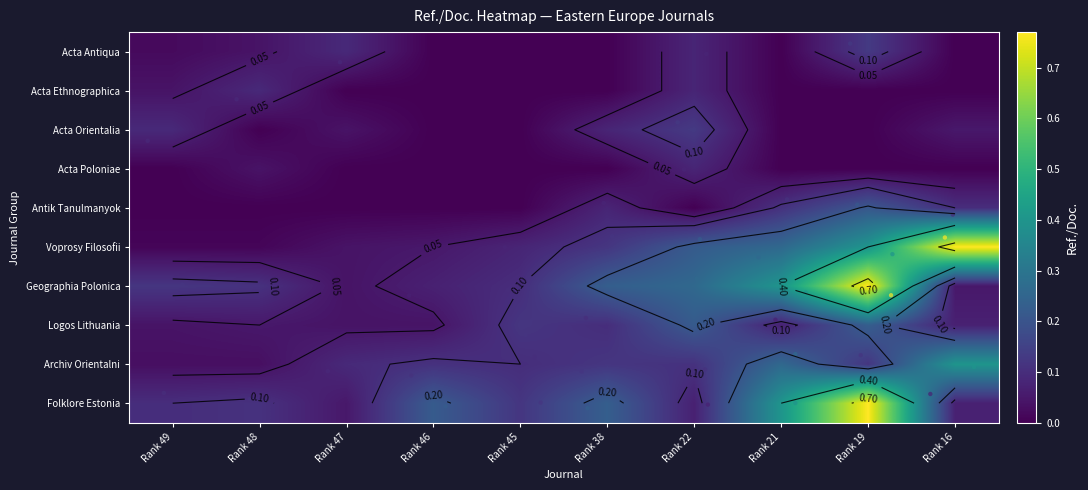

At which label does Folklore Estonia reach its peak?

Rank 19